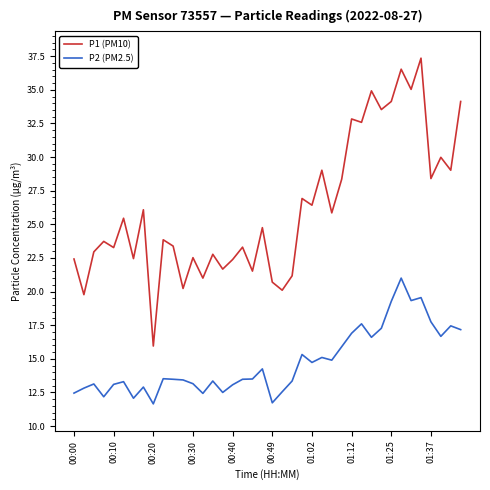

Which series has the largest total across all categories?

P1 (PM10)